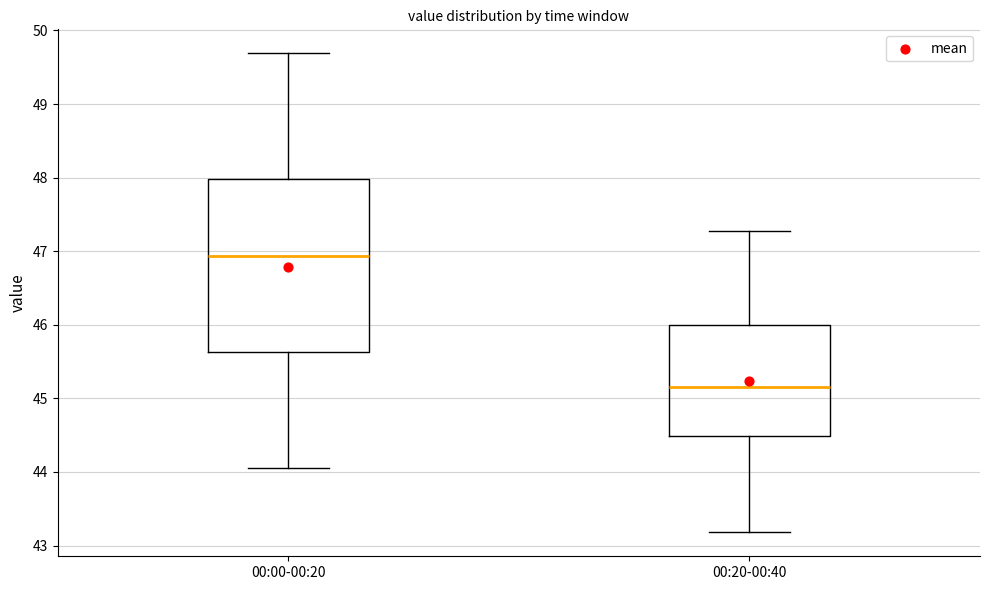

Where does the upper whisker of the box for 00:00-00:20 end on the y-axis? The values are not printed on the chart, so give them approximately, as read against the axis.

49.7